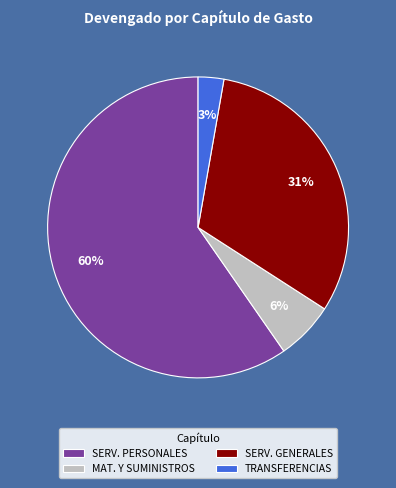

Which has a higher value, MAT. Y SUMINISTROS or SERV. GENERALES?

SERV. GENERALES